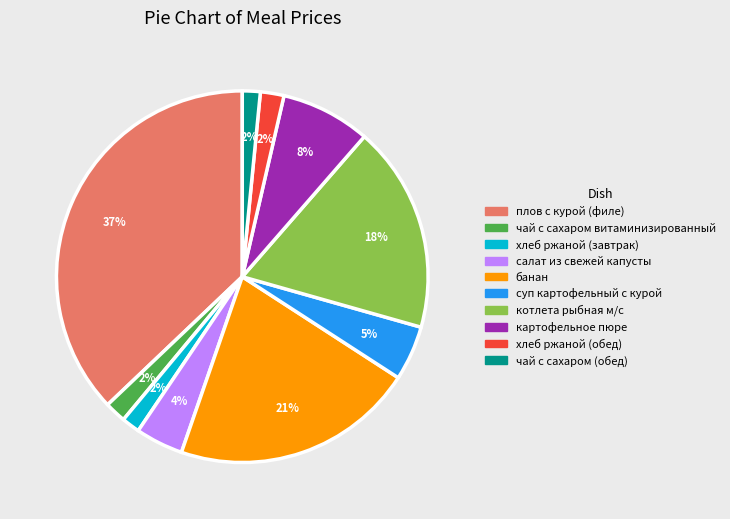

Combined, do чай с сахаром витаминизированный and салат из свежей капусты account for over 50%?

No